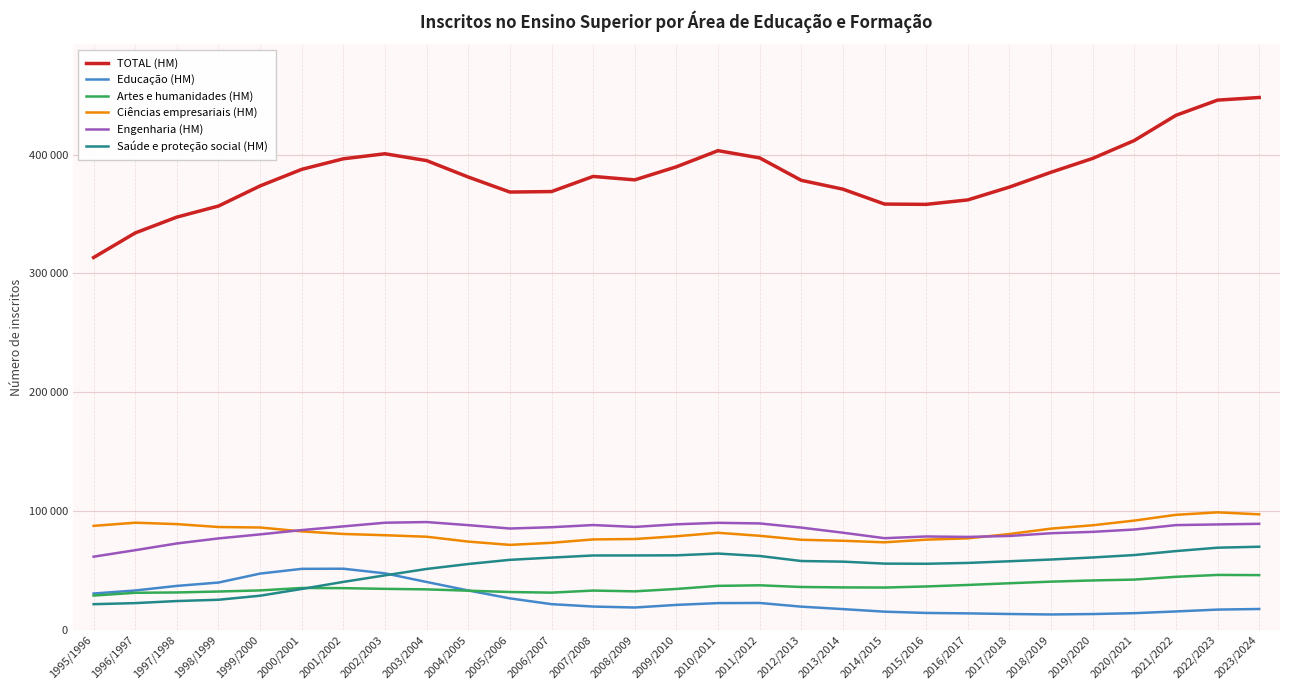

True or false: Engenharia (HM) and Artes e humanidades (HM) intersect in this chart.

False